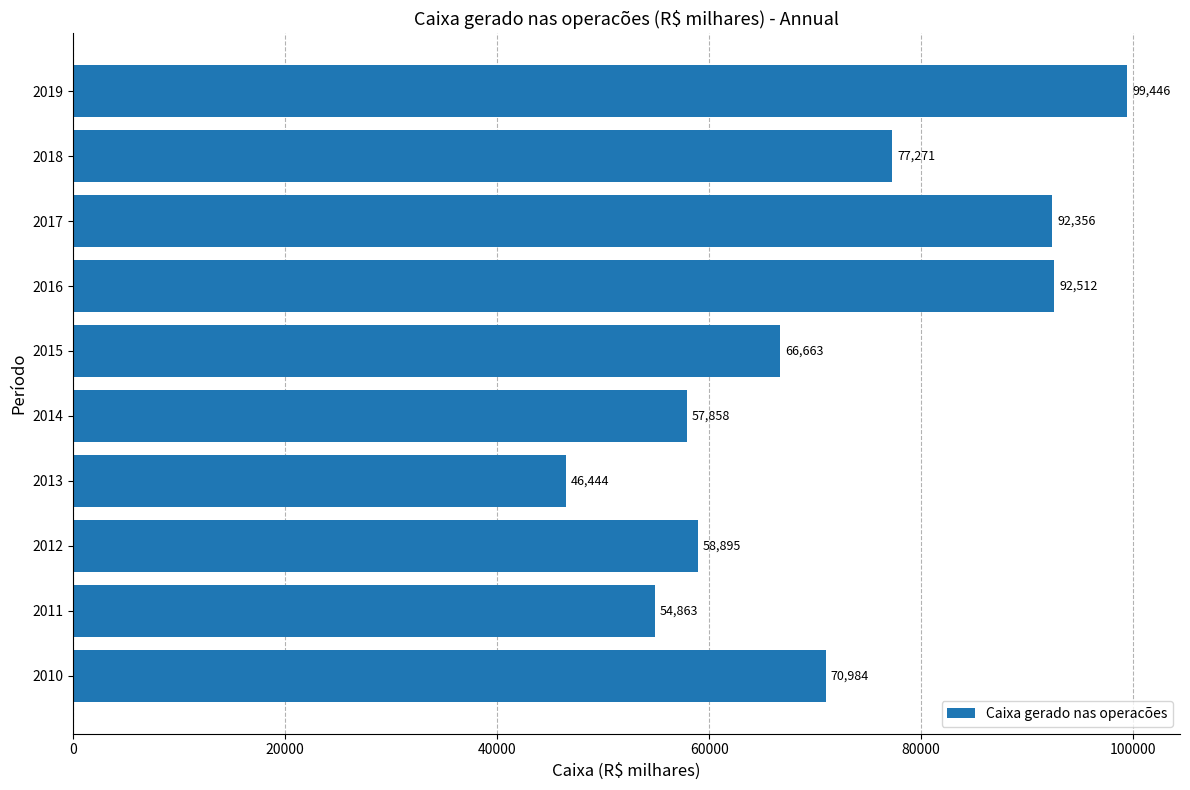

Reading bottom to top, list all the values displayed in this chart.

2010=70984.0	2011=54863.0	2012=58895.0	2013=46444.0	2014=57858.0	2015=66663.0	2016=92512.0	2017=92356.0	2018=77271.0	2019=99446.0